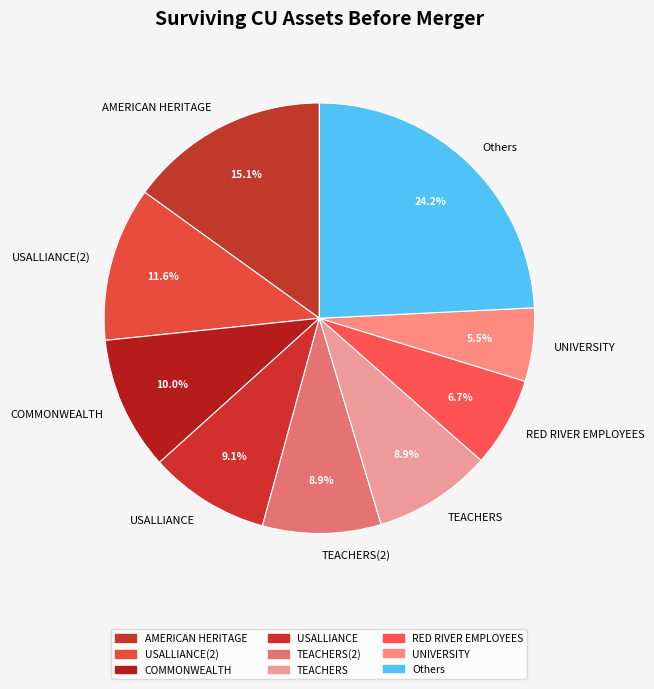

Which slice is the smallest?

UNIVERSITY